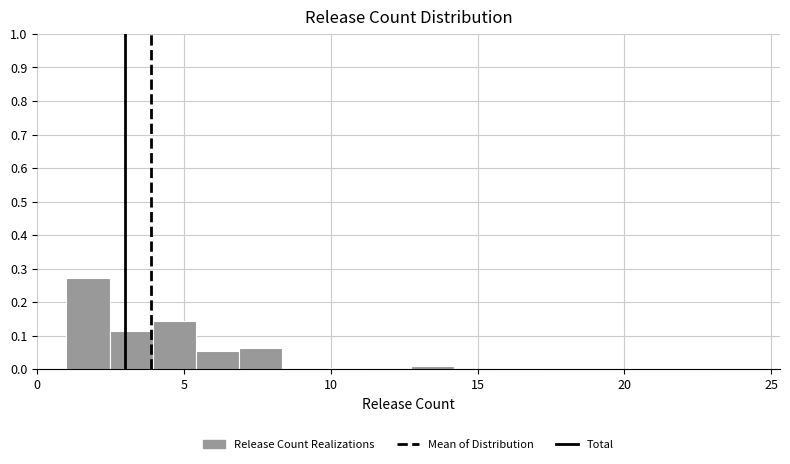

Around what value on the x-axis is the tallest bar? Give the approximate position of its centre, as read against the axis.

1.5